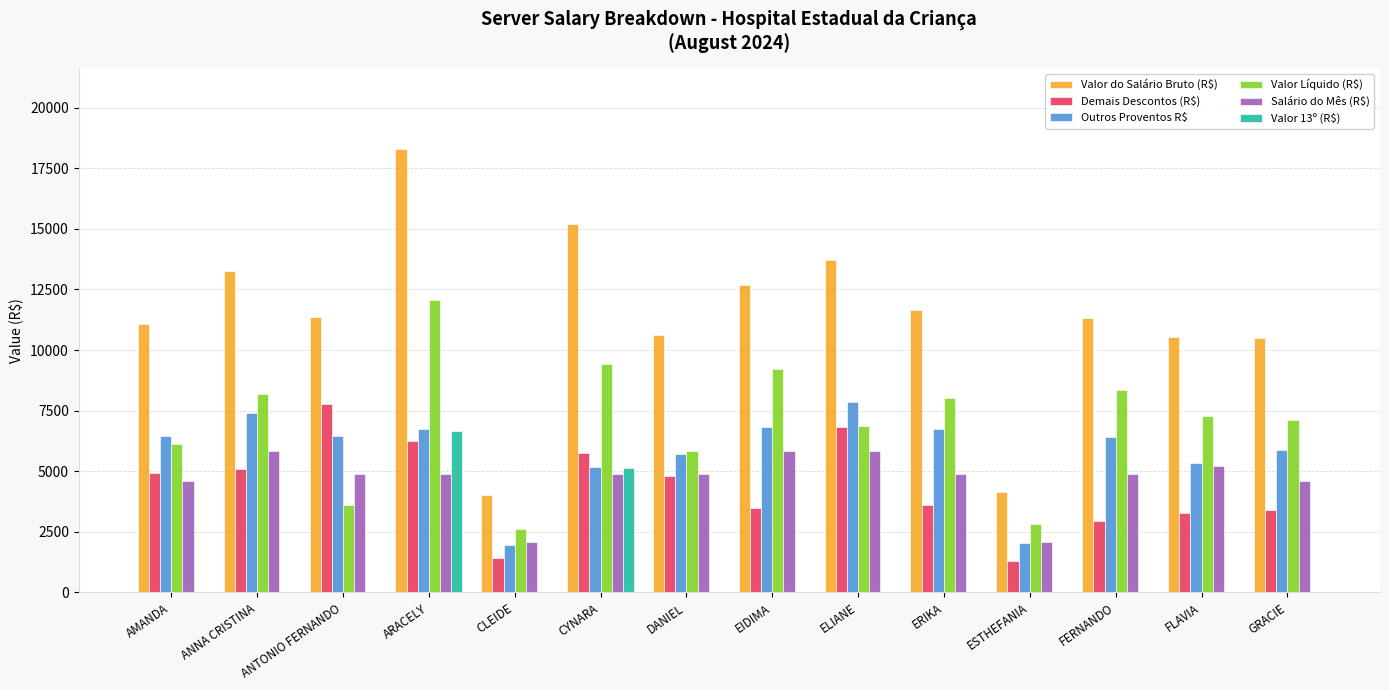

What is the total value across all series at AMANDA?

33214.5